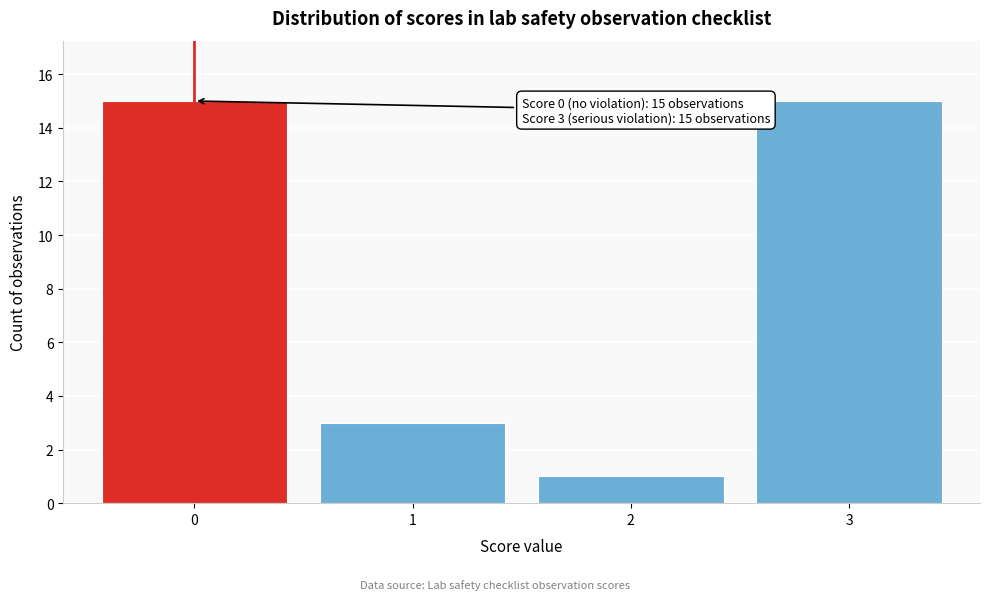

Reading left to right, transcribe all the data shown in this chart.

0=15	1=3	2=1	3=15